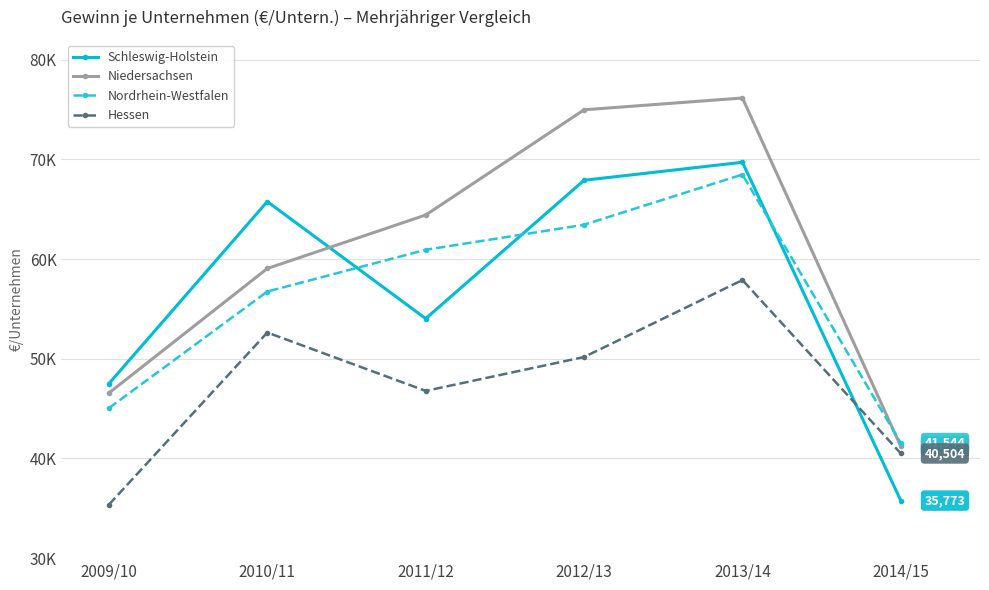

Is this an area chart (filled region under the line)?

No